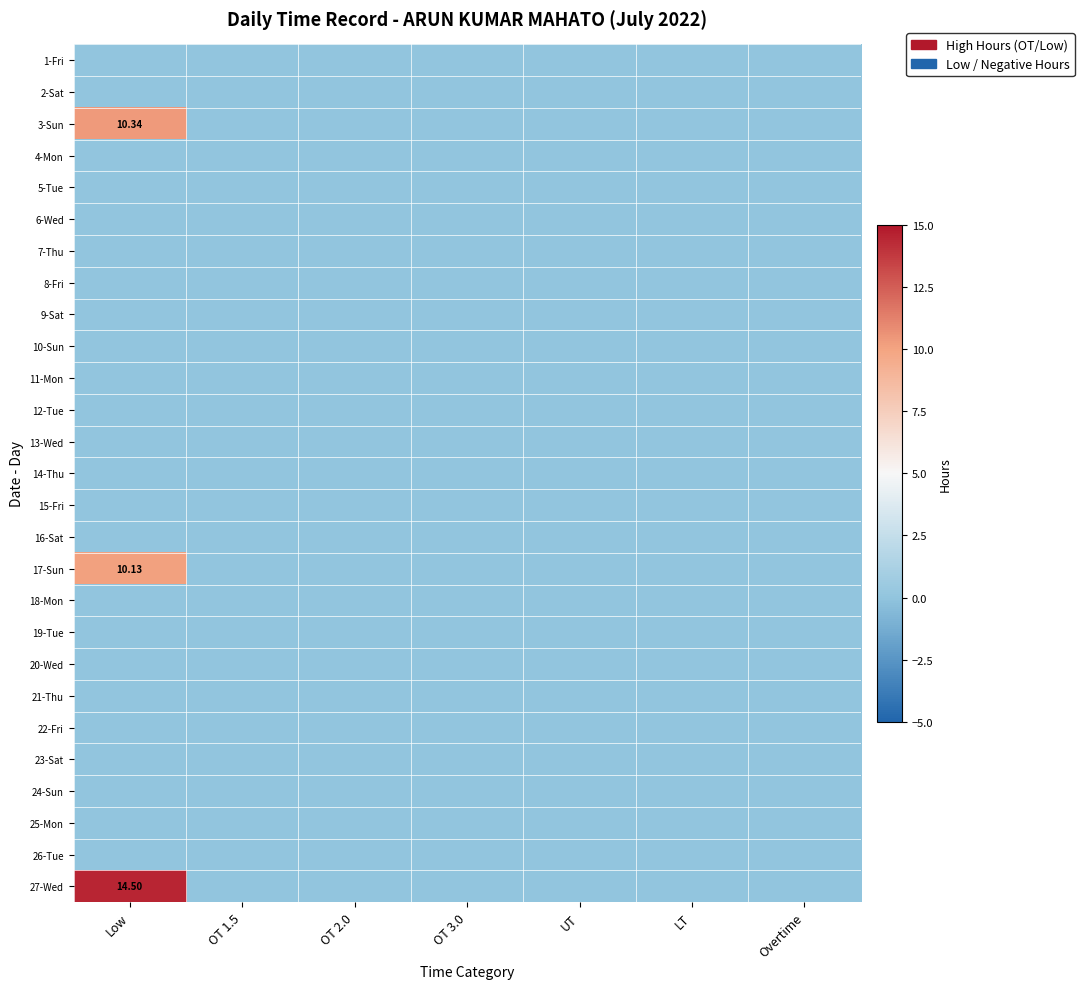

Between UT and Overtime, which series saw the biggest shift?

1-Fri